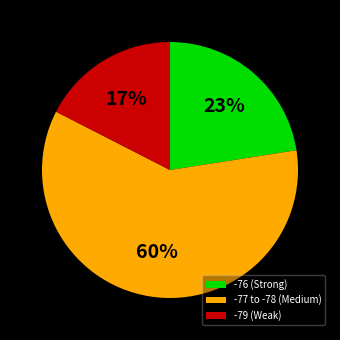

What is the largest slice in the pie chart?

-77 to -78 (Medium)